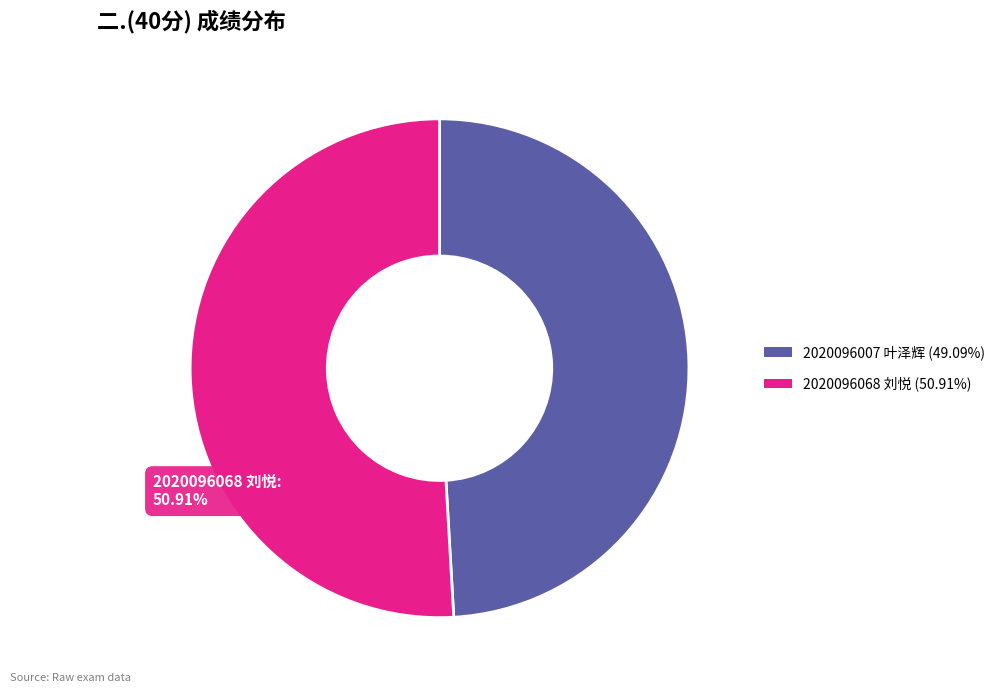

What percentage is the 2020096007 叶泽辉 slice, to the nearest percent?

49%